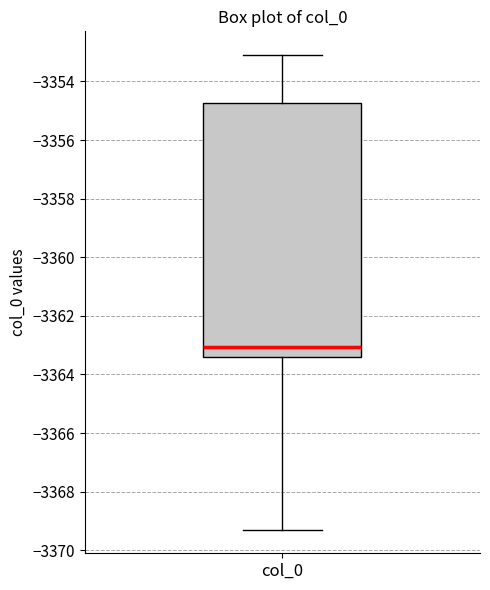

Where does the lower whisker of the box for col_0 end on the y-axis? The values are not printed on the chart, so give them approximately, as read against the axis.

-3369.2